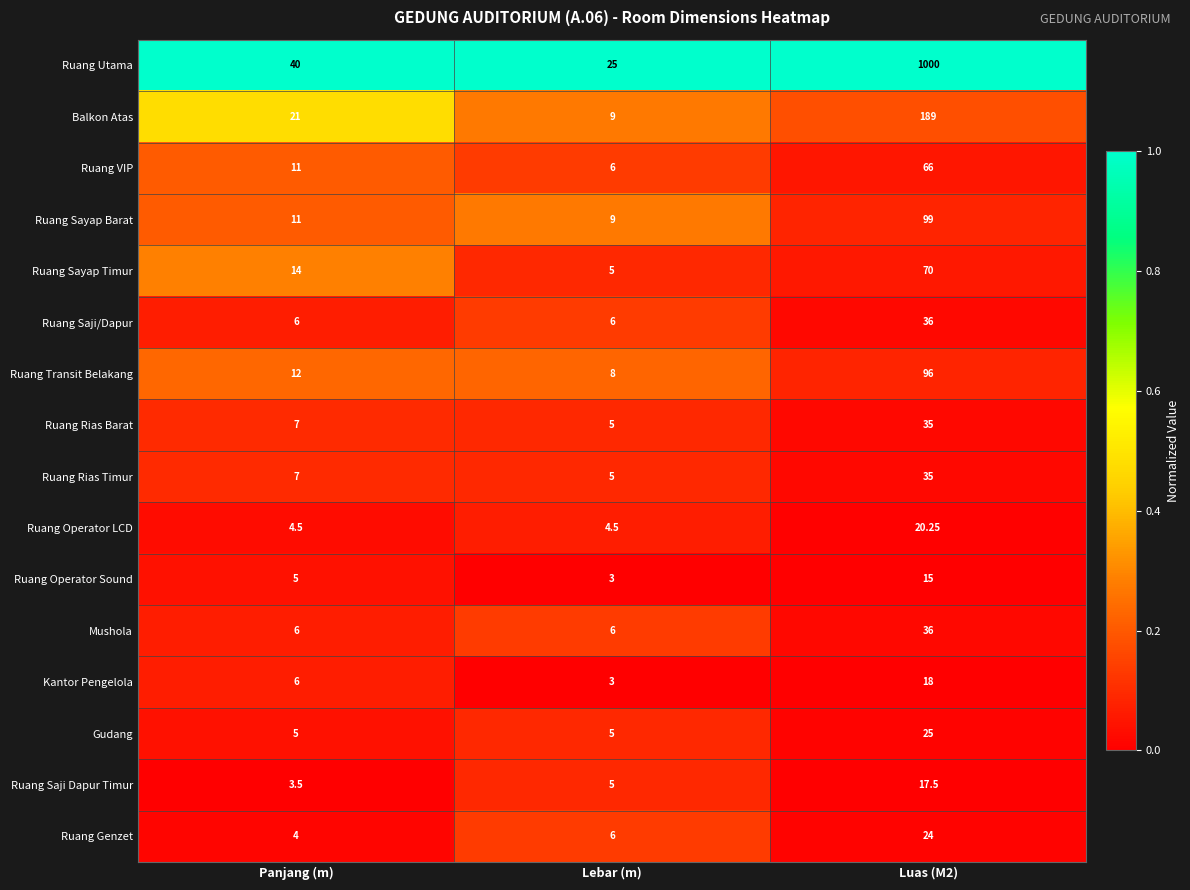

What is the total value across all series at Panjang (m)?

163.0